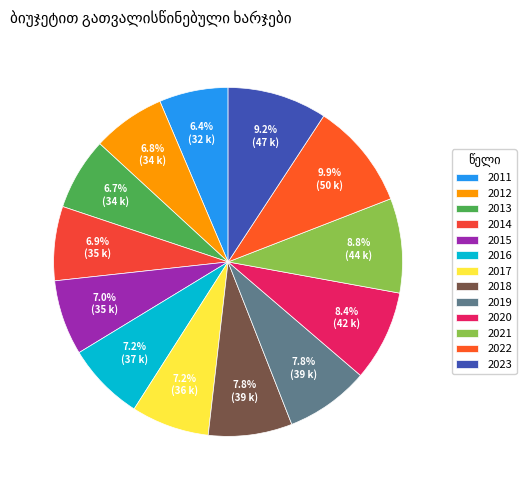

How many slices are in this pie chart?

13